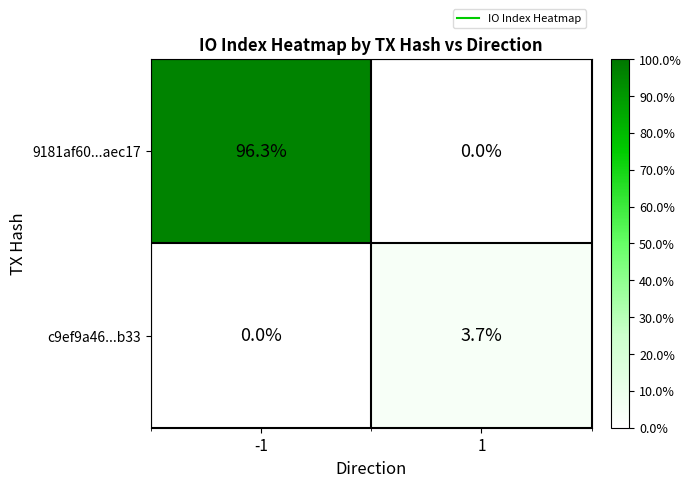

Rank the categories by 9181af60...aec17 value from lowest to highest.

1, -1